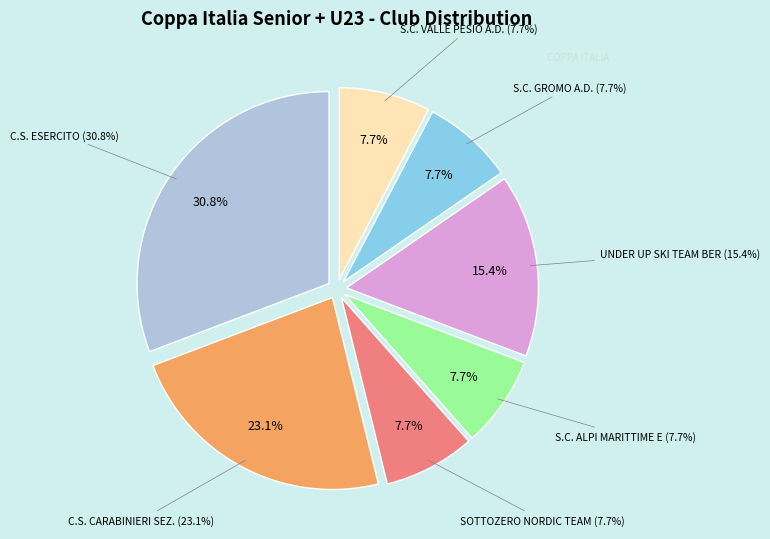

True or false: SOTTOZERO NORDIC TEAM accounts for 8% of the total.

True